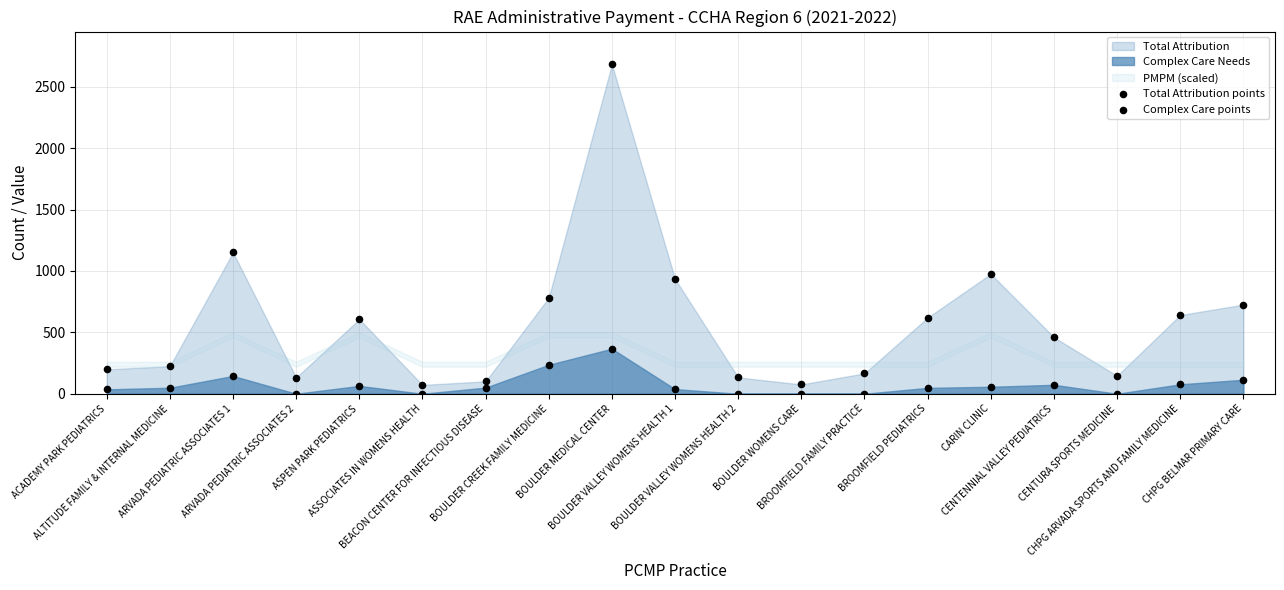

Which series has the largest Y range (max minus min)?

Total Attribution points